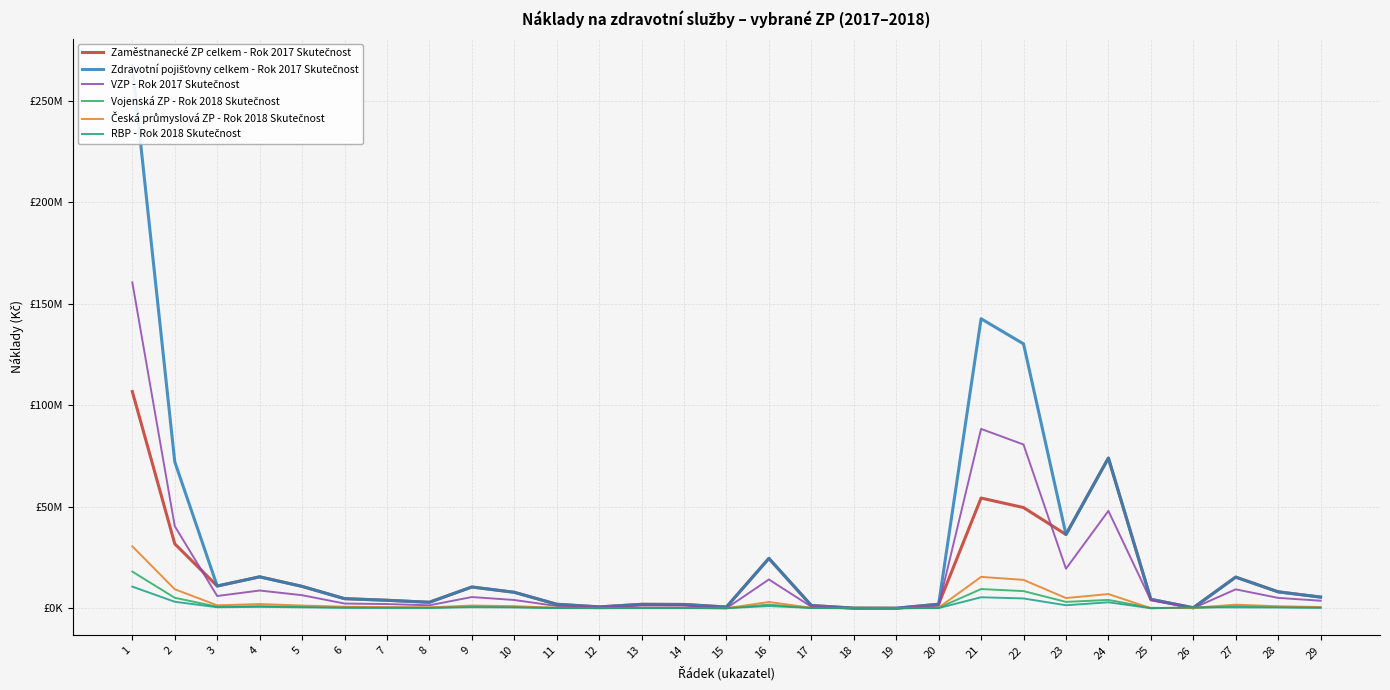

What are all the series names shown in the legend?

Zaměstnanecké ZP celkem - Rok 2017 Skutečnost, Zdravotní pojišťovny celkem - Rok 2017 Skutečnost, VZP - Rok 2017 Skutečnost, Vojenská ZP - Rok 2018 Skutečnost, Česká průmyslová ZP - Rok 2018 Skutečnost, RBP - Rok 2018 Skutečnost